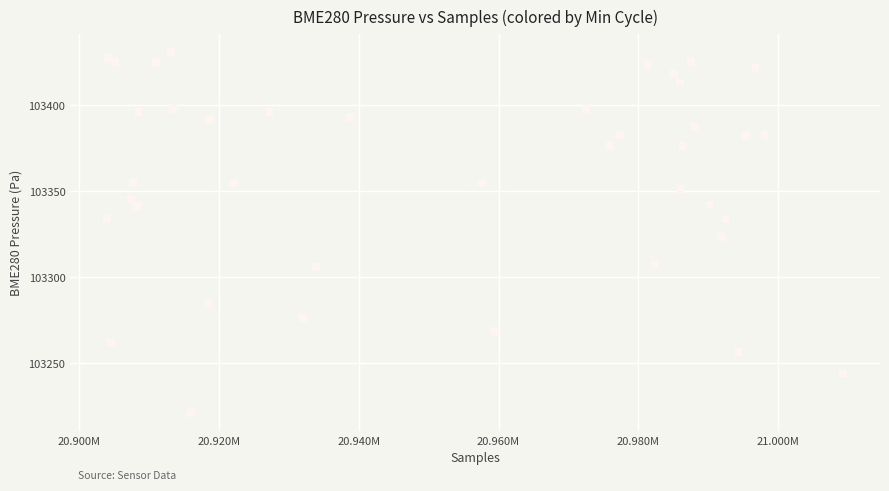

What is the range of Y values (max minus min)?

210.0